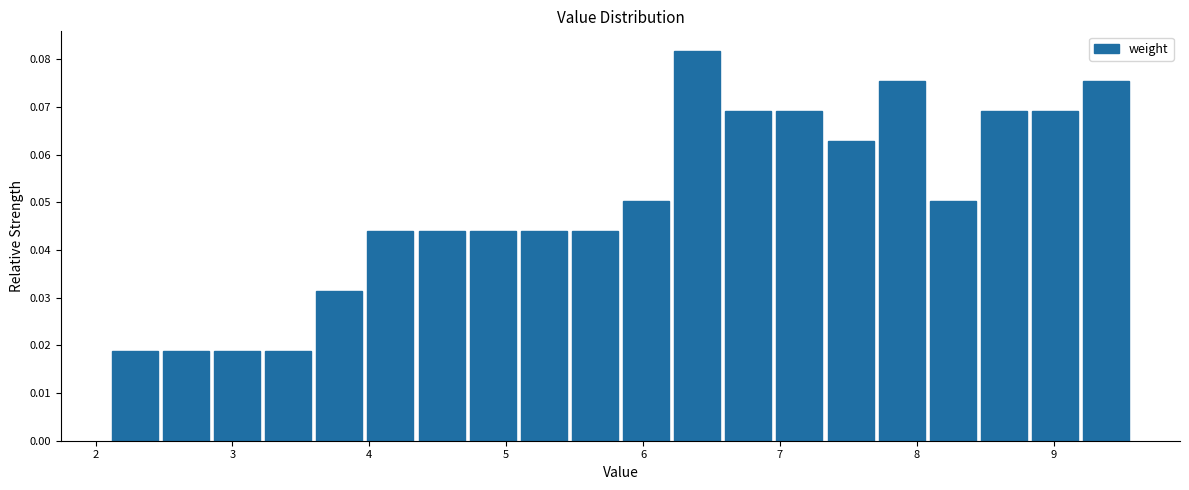

Around what value on the x-axis is the tallest bar? Give the approximate position of its centre, as read against the axis.

6.4